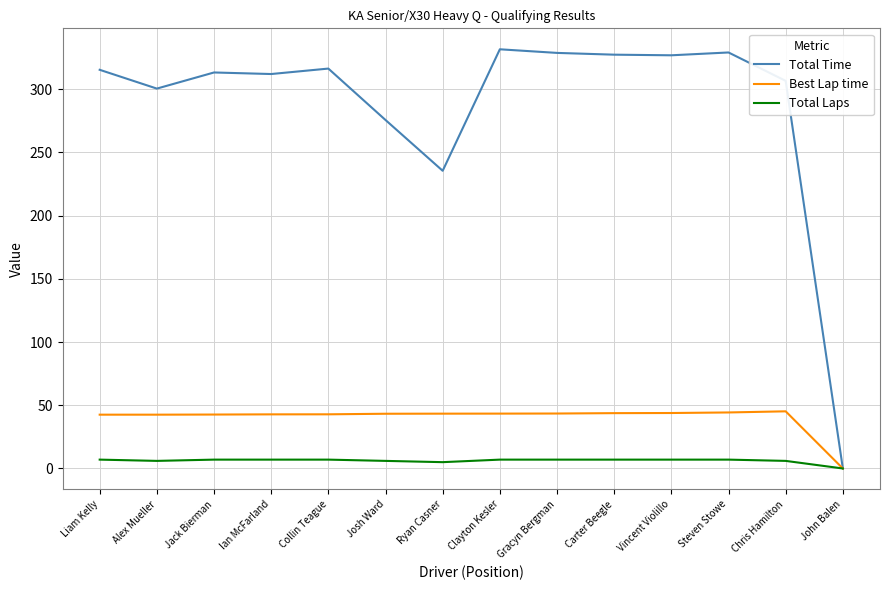

The value of Total Time at Collin Teague is 316.3. True or false?

True